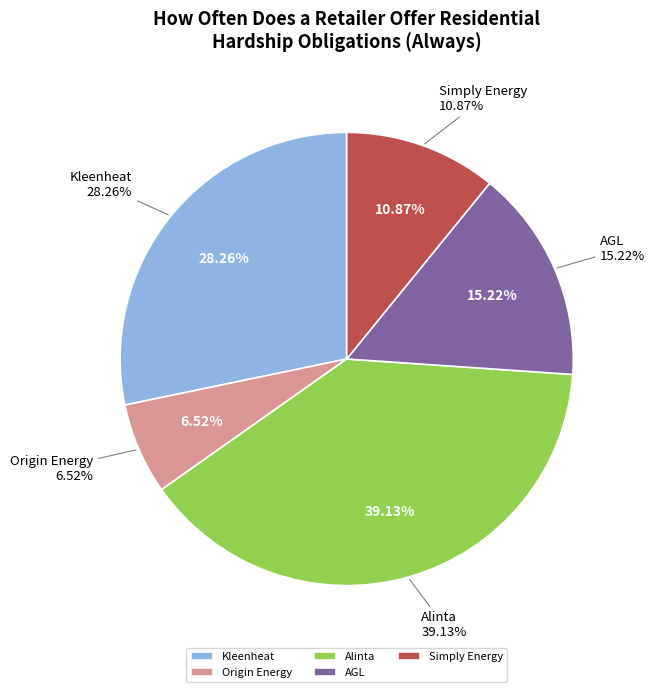

To the nearest percent, what is the average slice percentage?

20%